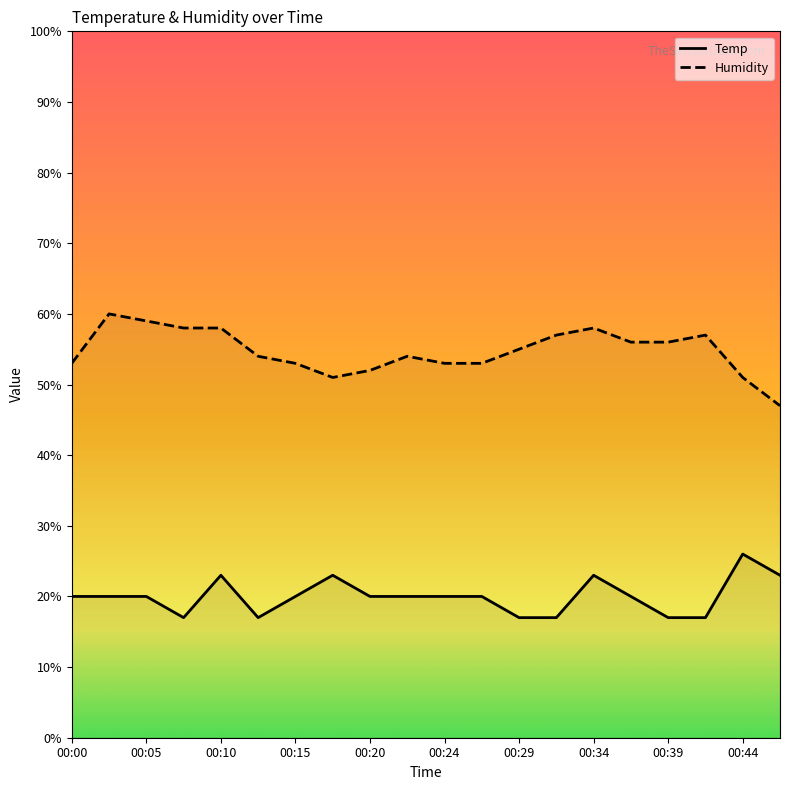

At which label is Humidity closest to 53?

00:00